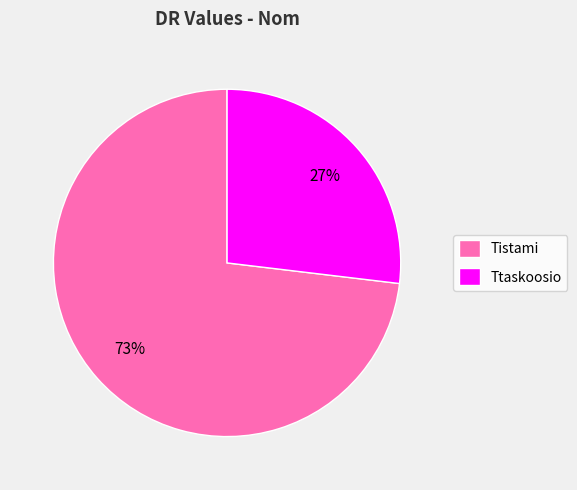

What is the majority slice?

Tistami